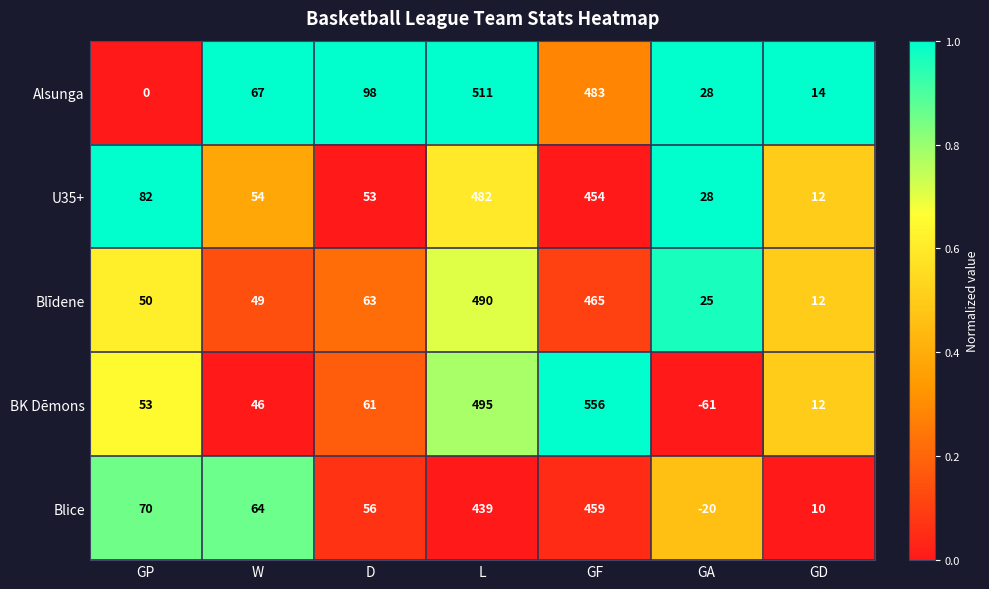

What is the approximate value of Blīdene at GD, to the nearest 10?

10